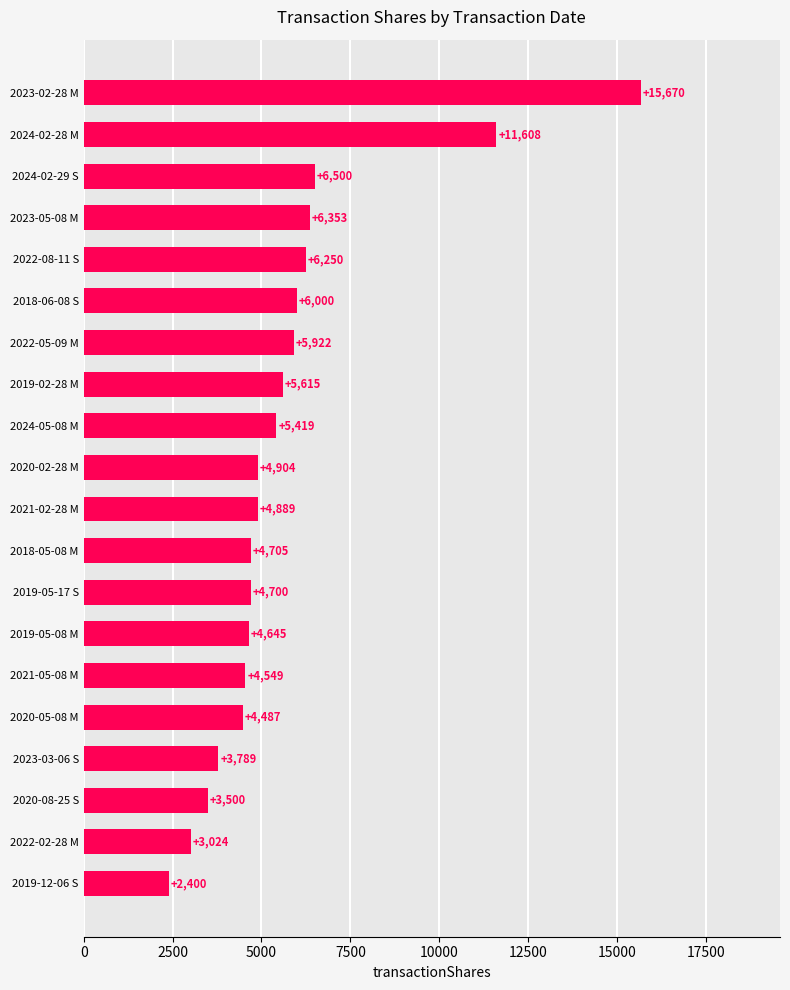

Is it true that the value at 2024-05-08 M is 9321?

False